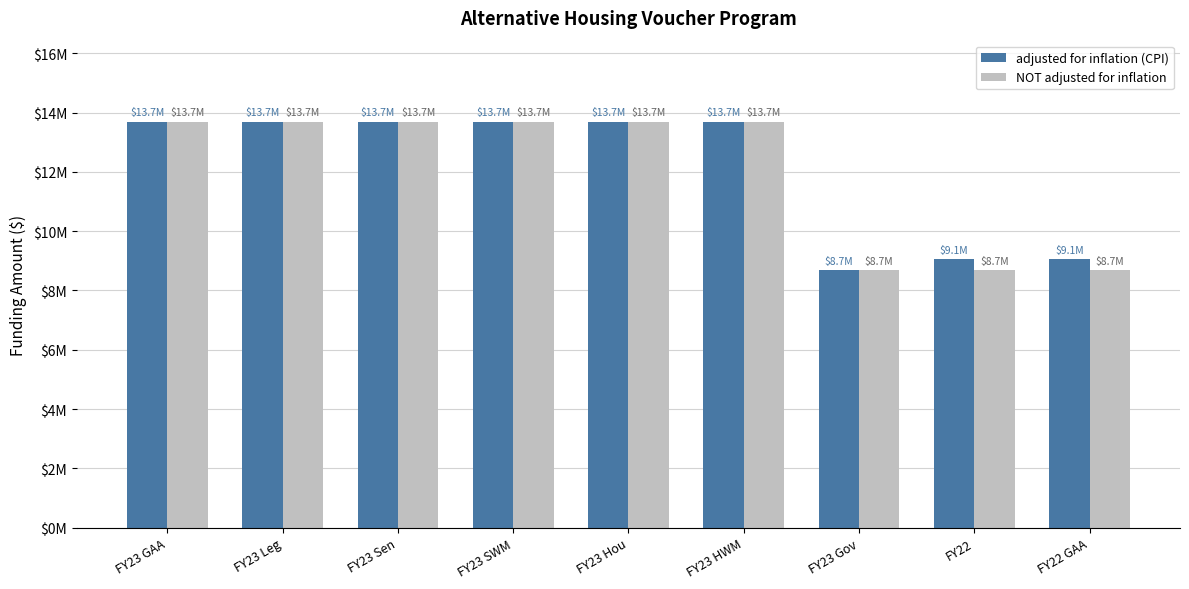

The value of NOT adjusted for inflation at FY22 GAA is 5158880. True or false?

False